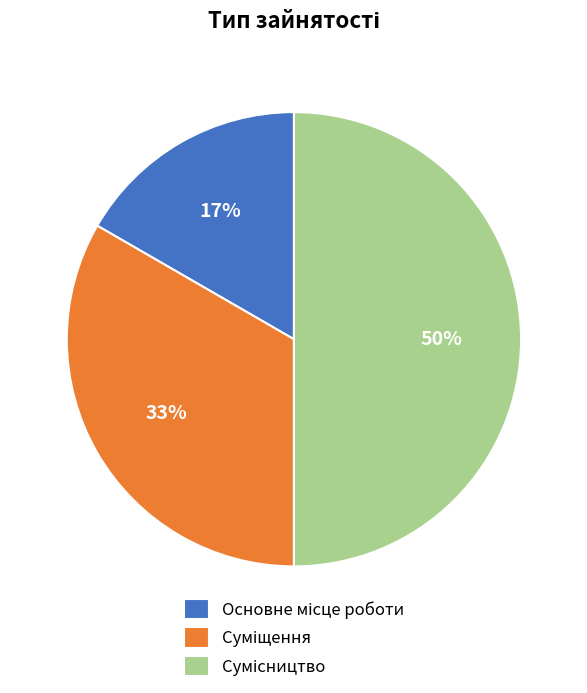

To the nearest percent, what is the average slice percentage?

33%